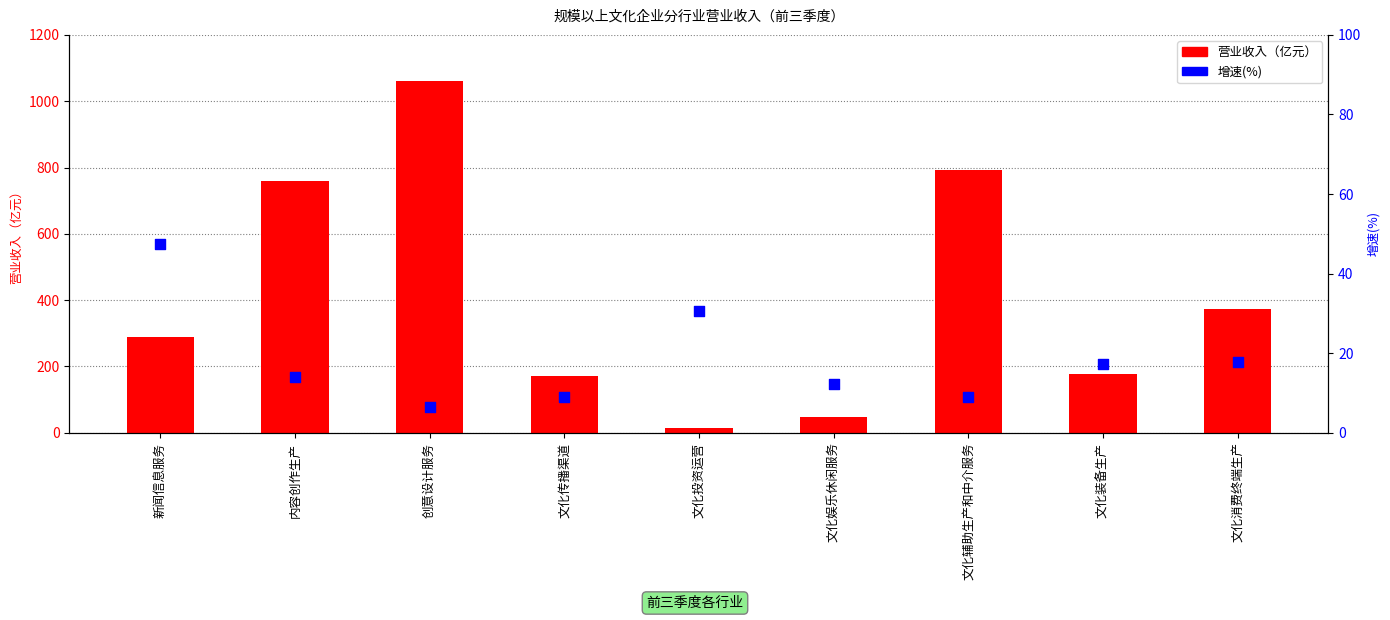

Which series has the largest total across all categories?

营业收入（亿元）